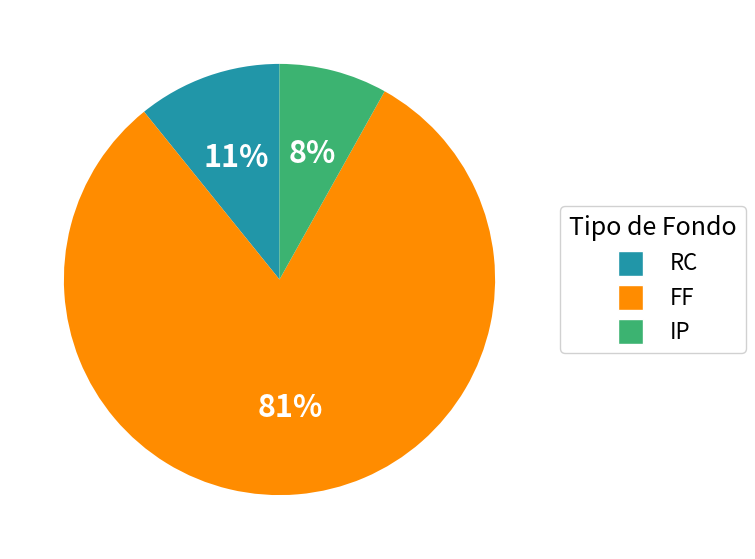

Which category has the smallest portion of the pie?

IP